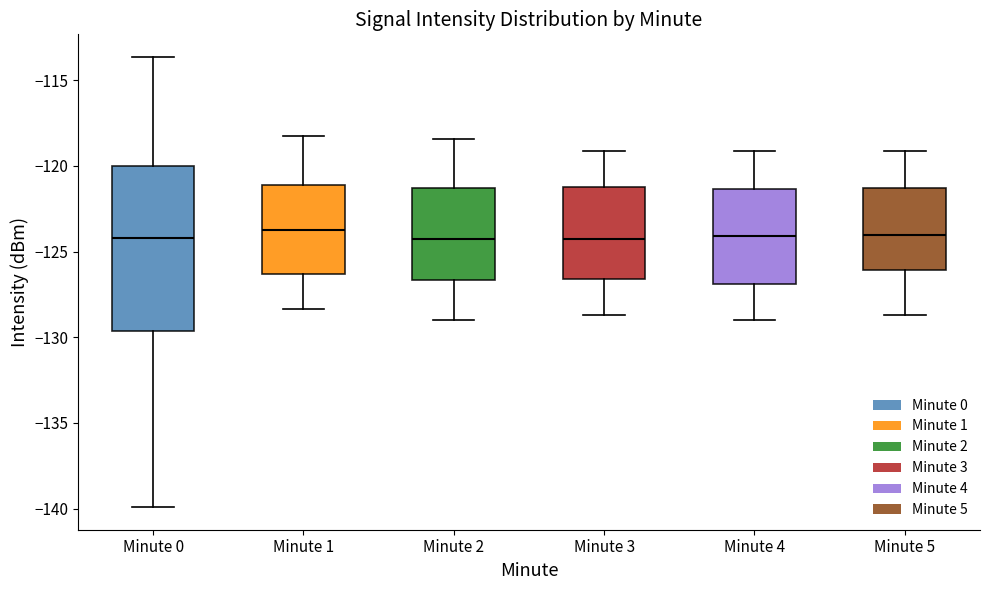

Which box is the tallest, from its lower edge to its upper edge?

Minute 0